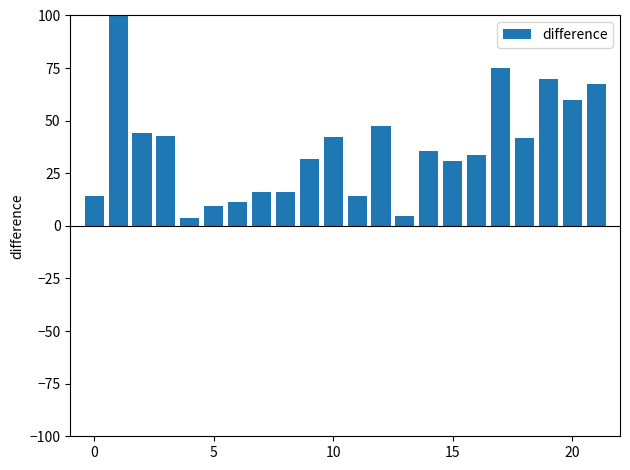

What is the difference between the second highest and second lowest values?

70.3